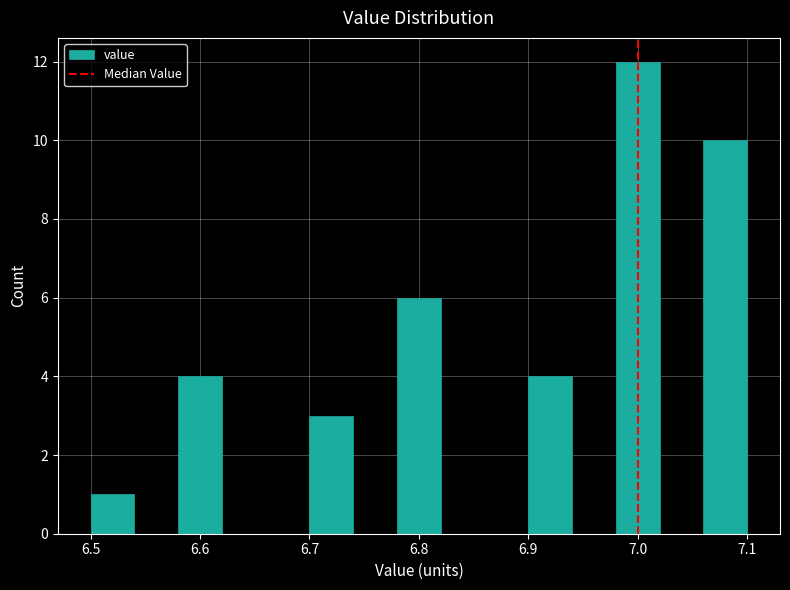

Reading left to right, list every bar in this chart as the range it spans on the x-axis followed by its height. The values are not printed on the chart, so give them approximately, as read against the axis.

6.50 to 6.54: 1
6.54 to 6.58: 0
6.58 to 6.62: 4
6.62 to 6.66: 0
6.66 to 6.70: 0
6.70 to 6.74: 3
6.74 to 6.78: 0
6.78 to 6.82: 6
6.82 to 6.86: 0
6.86 to 6.90: 0
6.90 to 6.94: 4
6.94 to 6.98: 0
6.98 to 7.02: 12
7.02 to 7.06: 0
7.06 to 7.10: 10